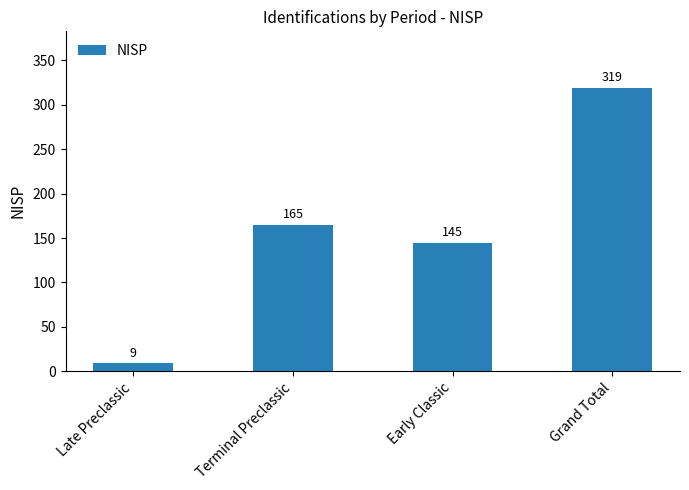

What value does the data have at Late Preclassic, to the nearest 10?

10